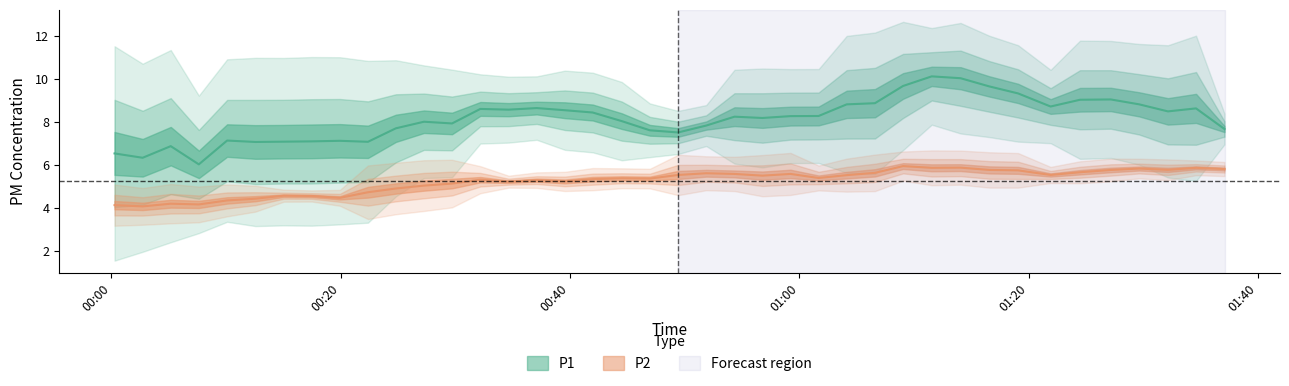

Which series has the widest spread of values?

P1